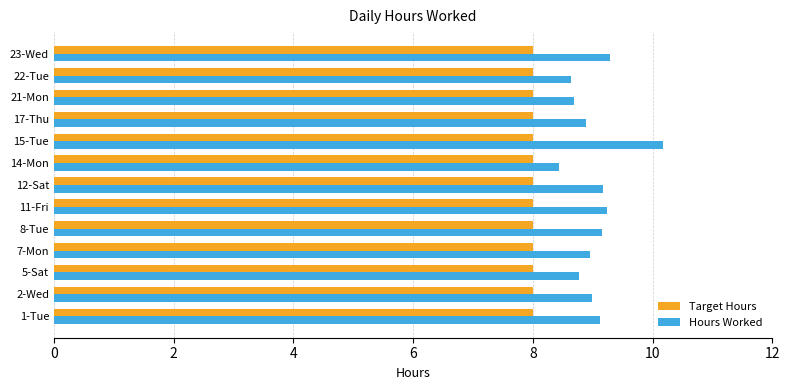

True or false: Target Hours has a value of 8.0 at 15-Tue.

True